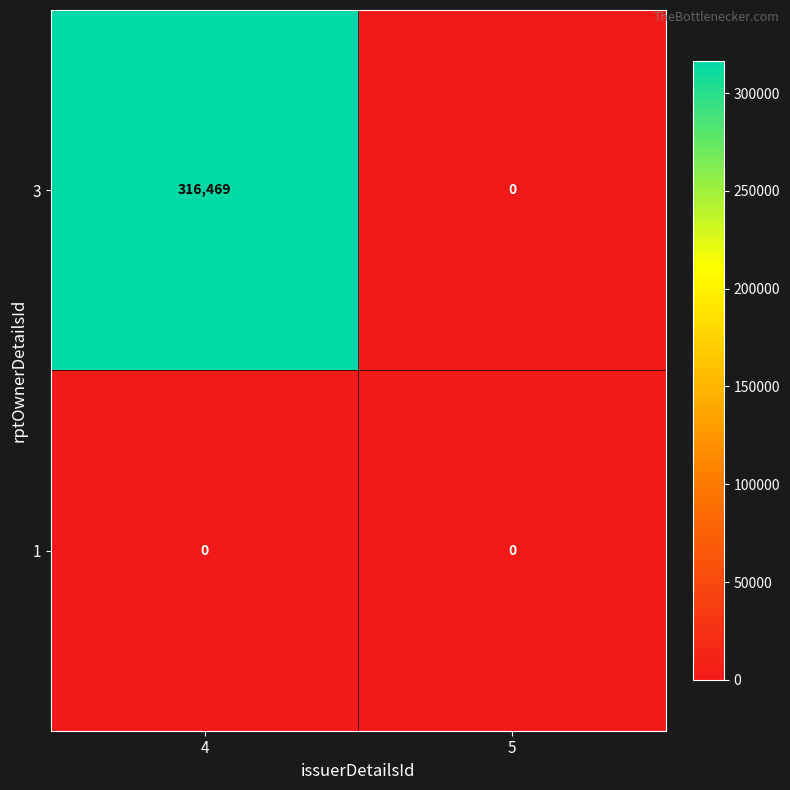

Between 4 and 5, which series saw the biggest shift?

3